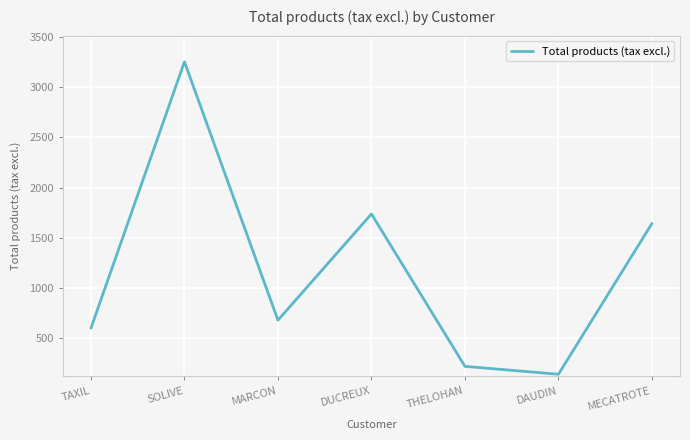

Does the chart display data point markers on the line(s)?

No